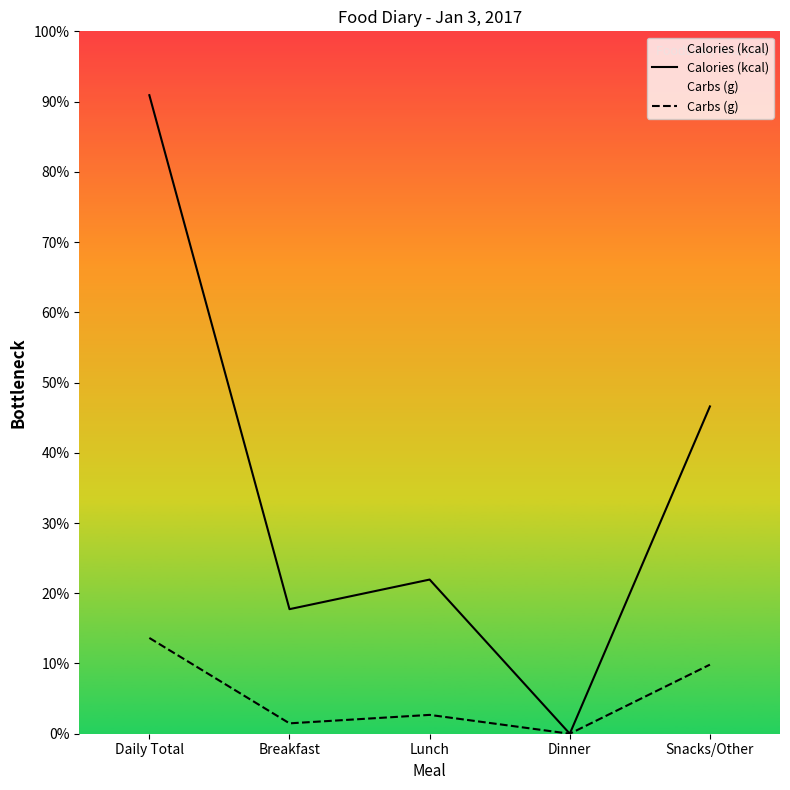

Which series changed the most between Daily Total and Dinner?

Calories (kcal)